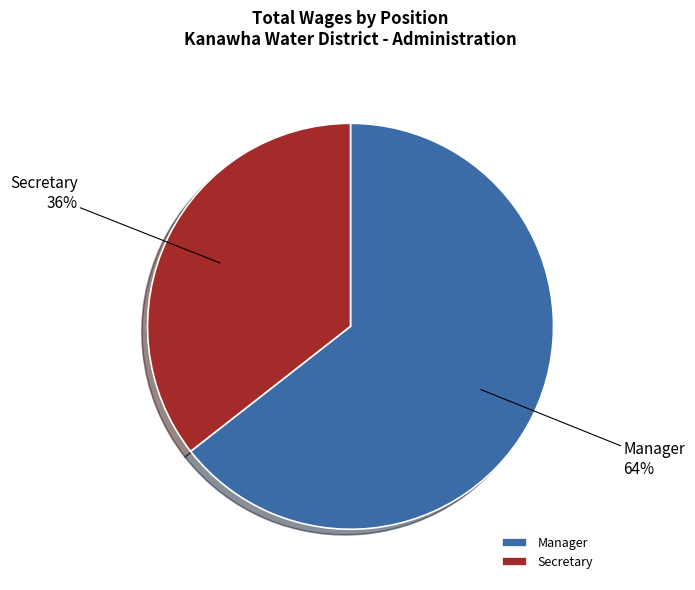

Which slice is the smallest?

Secretary